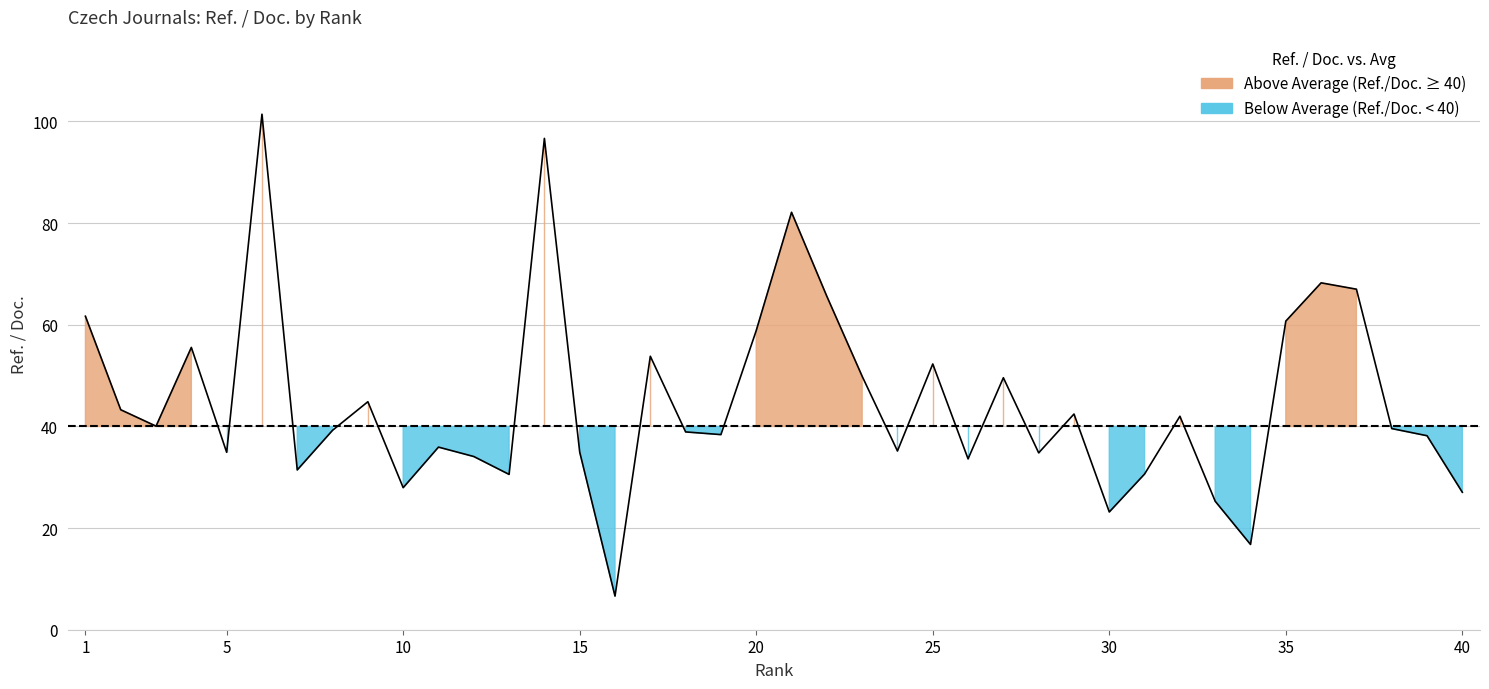

True or false: the data shows 34.8 at 28.

True